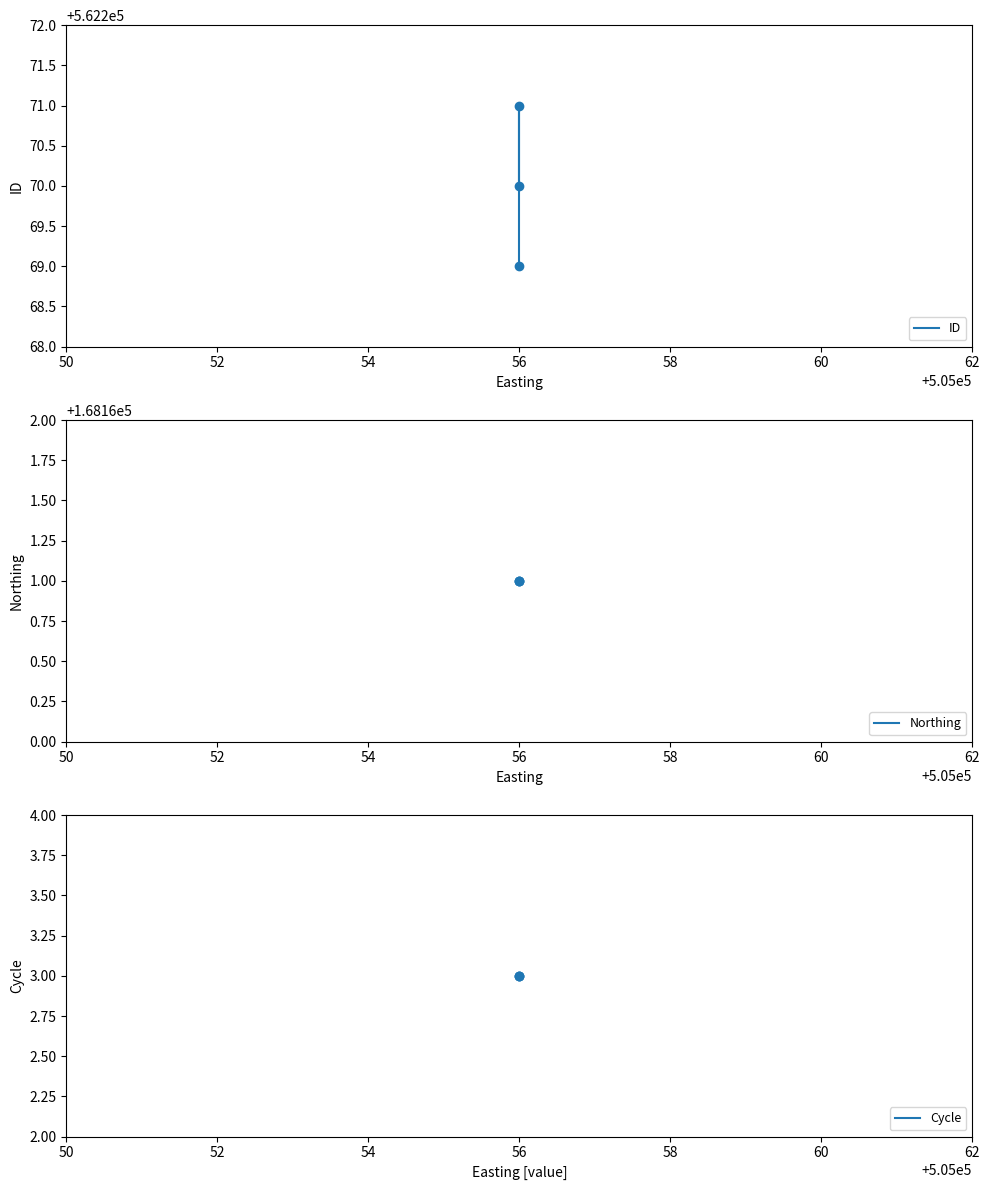

Reading right to left, list all the values displayed in this chart.

ID: 562270	562271	562269
Northing: 168161	168161	168161
Cycle: 3	3	3